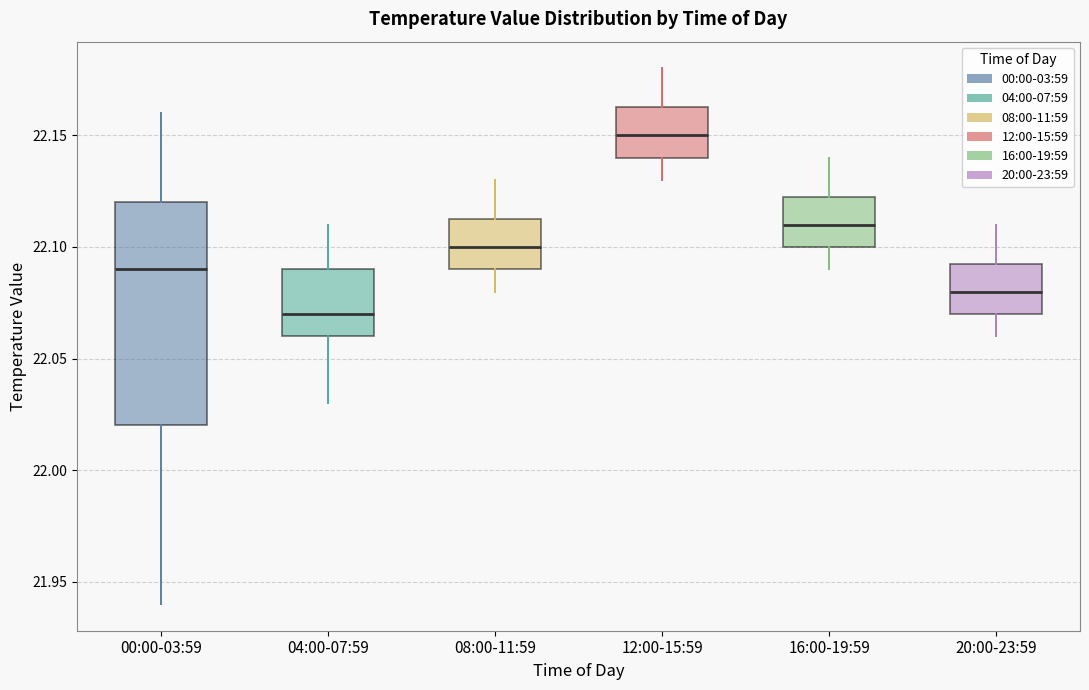

Which box has the lowest median line?

04:00-07:59